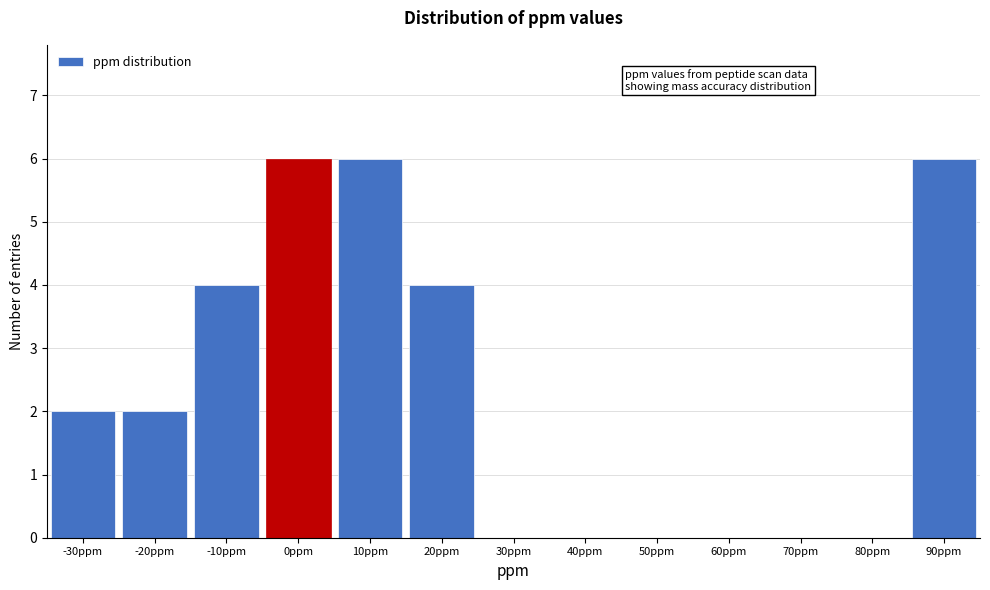

Reading right to left, transcribe all the data shown in this chart.

90ppm=6	80ppm=0	70ppm=0	60ppm=0	50ppm=0	40ppm=0	30ppm=0	20ppm=4	10ppm=6	0ppm=6	-10ppm=4	-20ppm=2	-30ppm=2